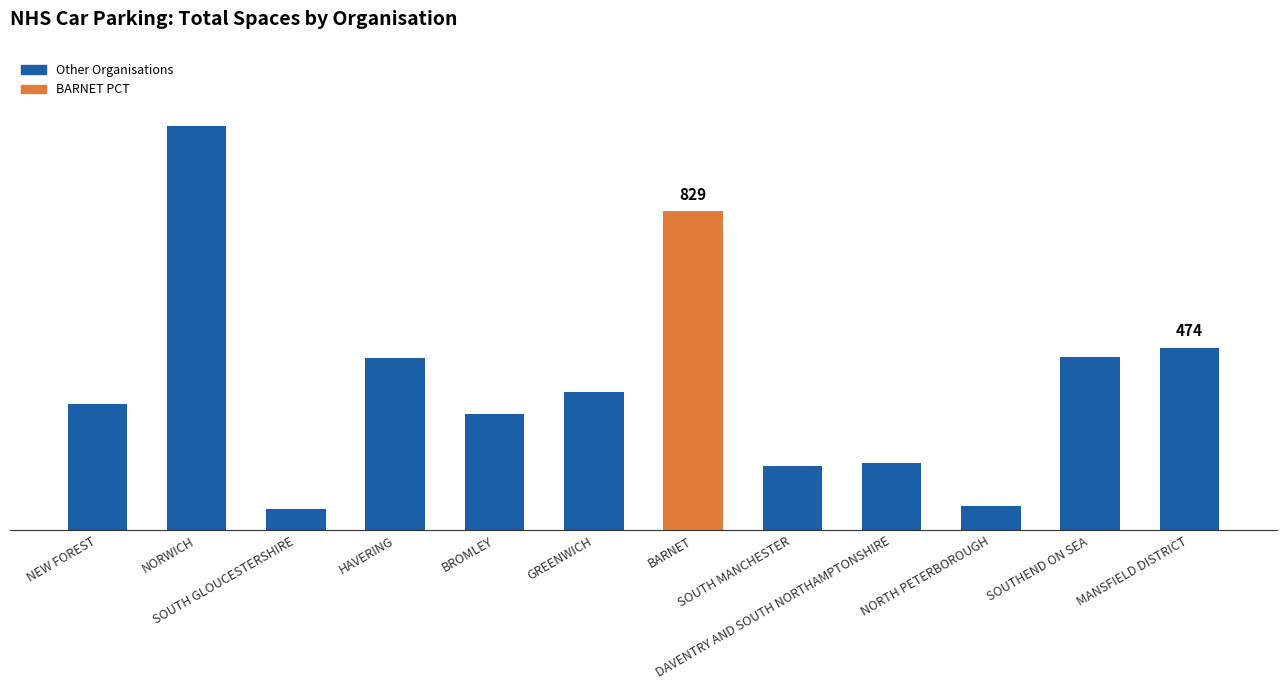

What is the value of the 5th bar from the left?

301